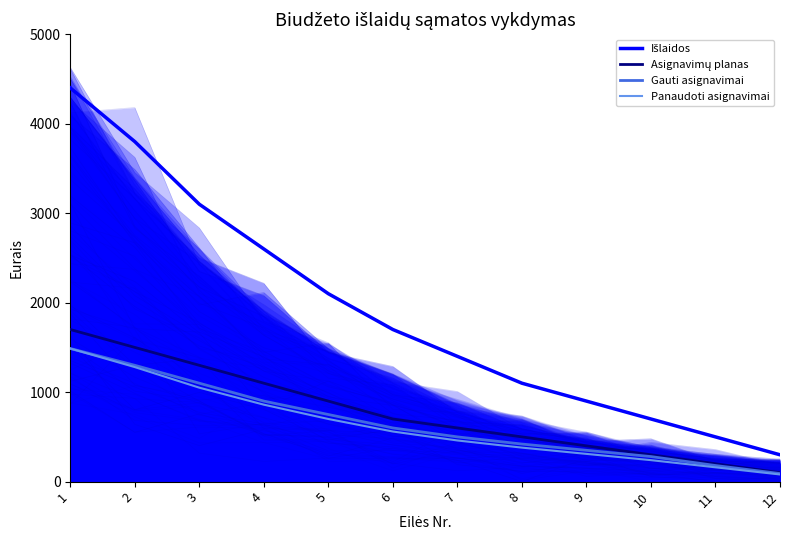

Is the value of Gauti asignavimai at 11 greater than the value of Išlaidos at 7?

No